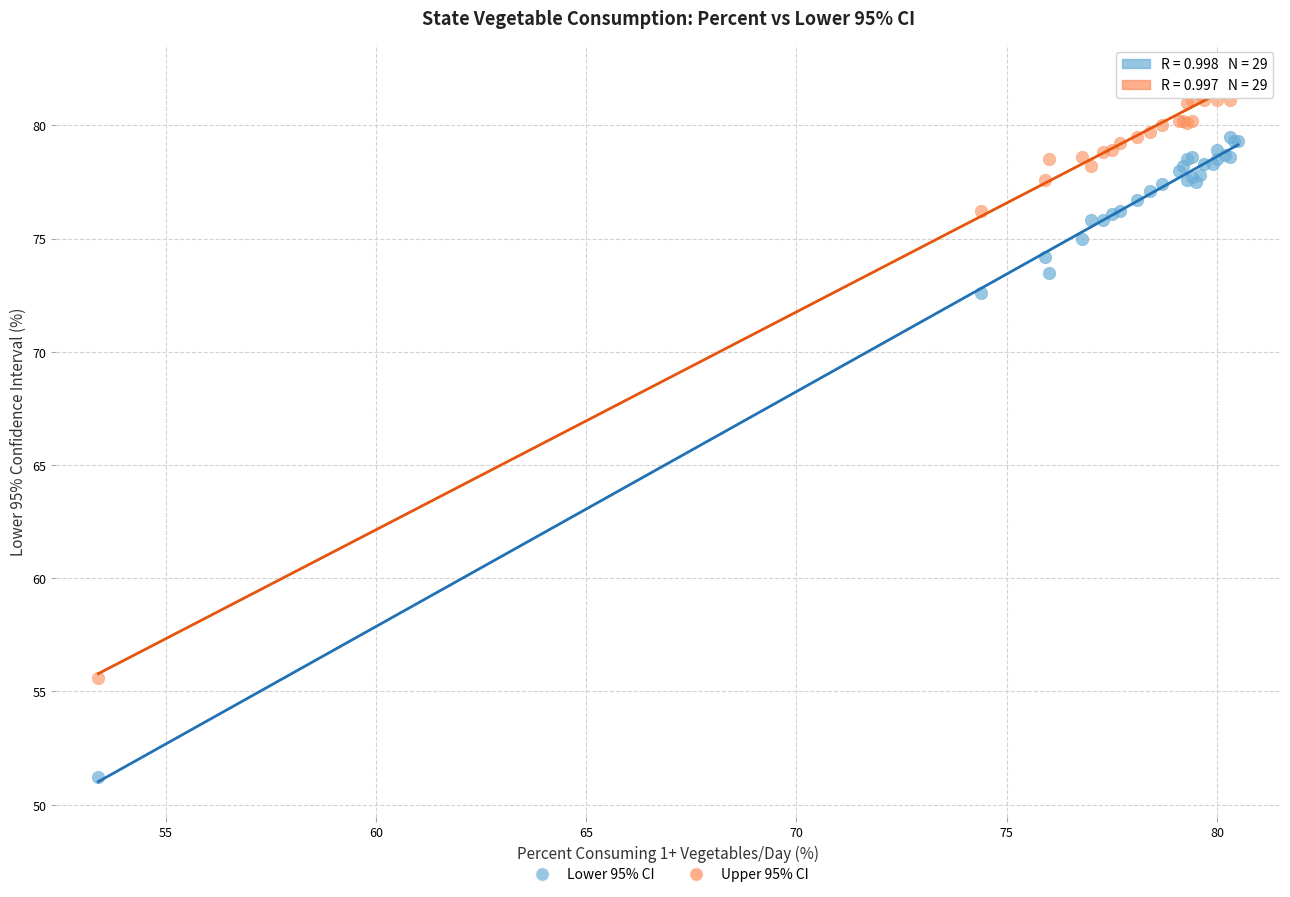

What are all the series names shown in the legend?

Lower 95% CI, Upper 95% CI